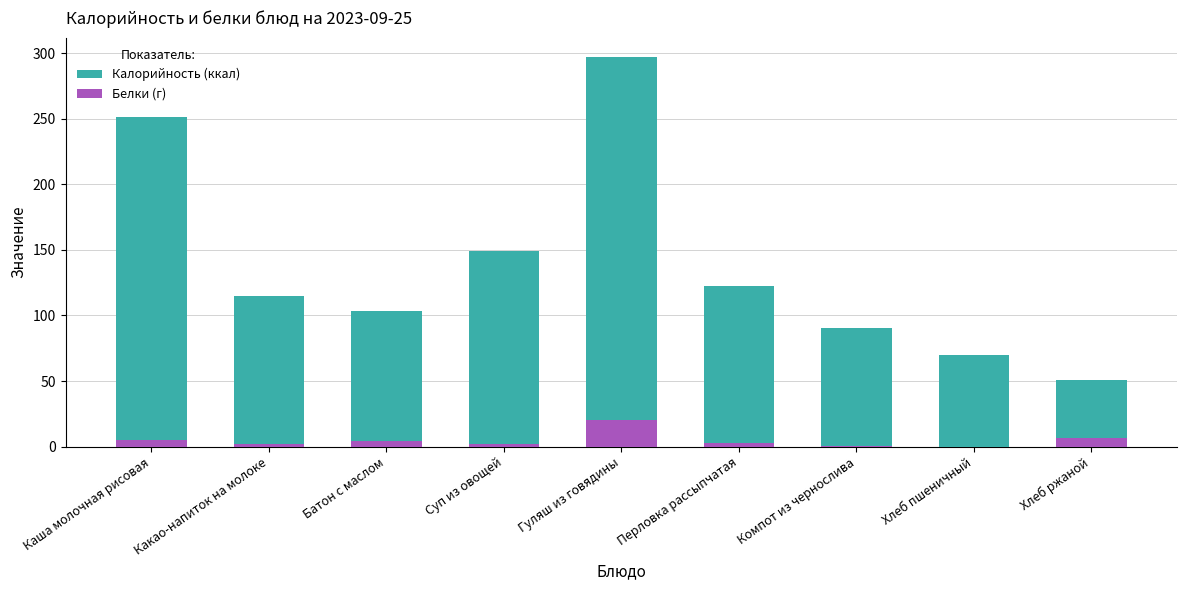

How many groups of bars are there?

9